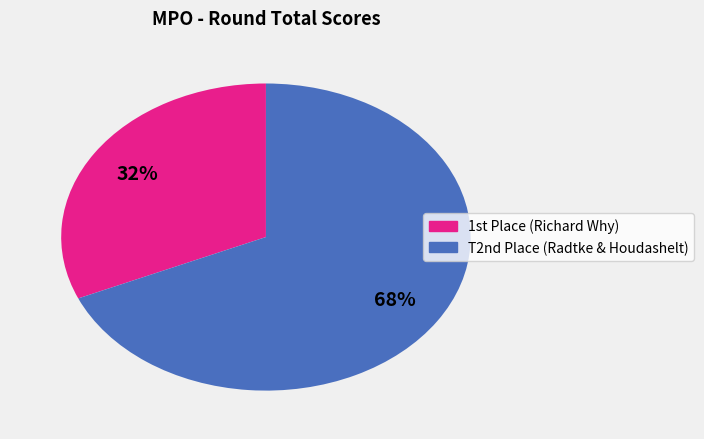

Does any single category account for the majority?

Yes